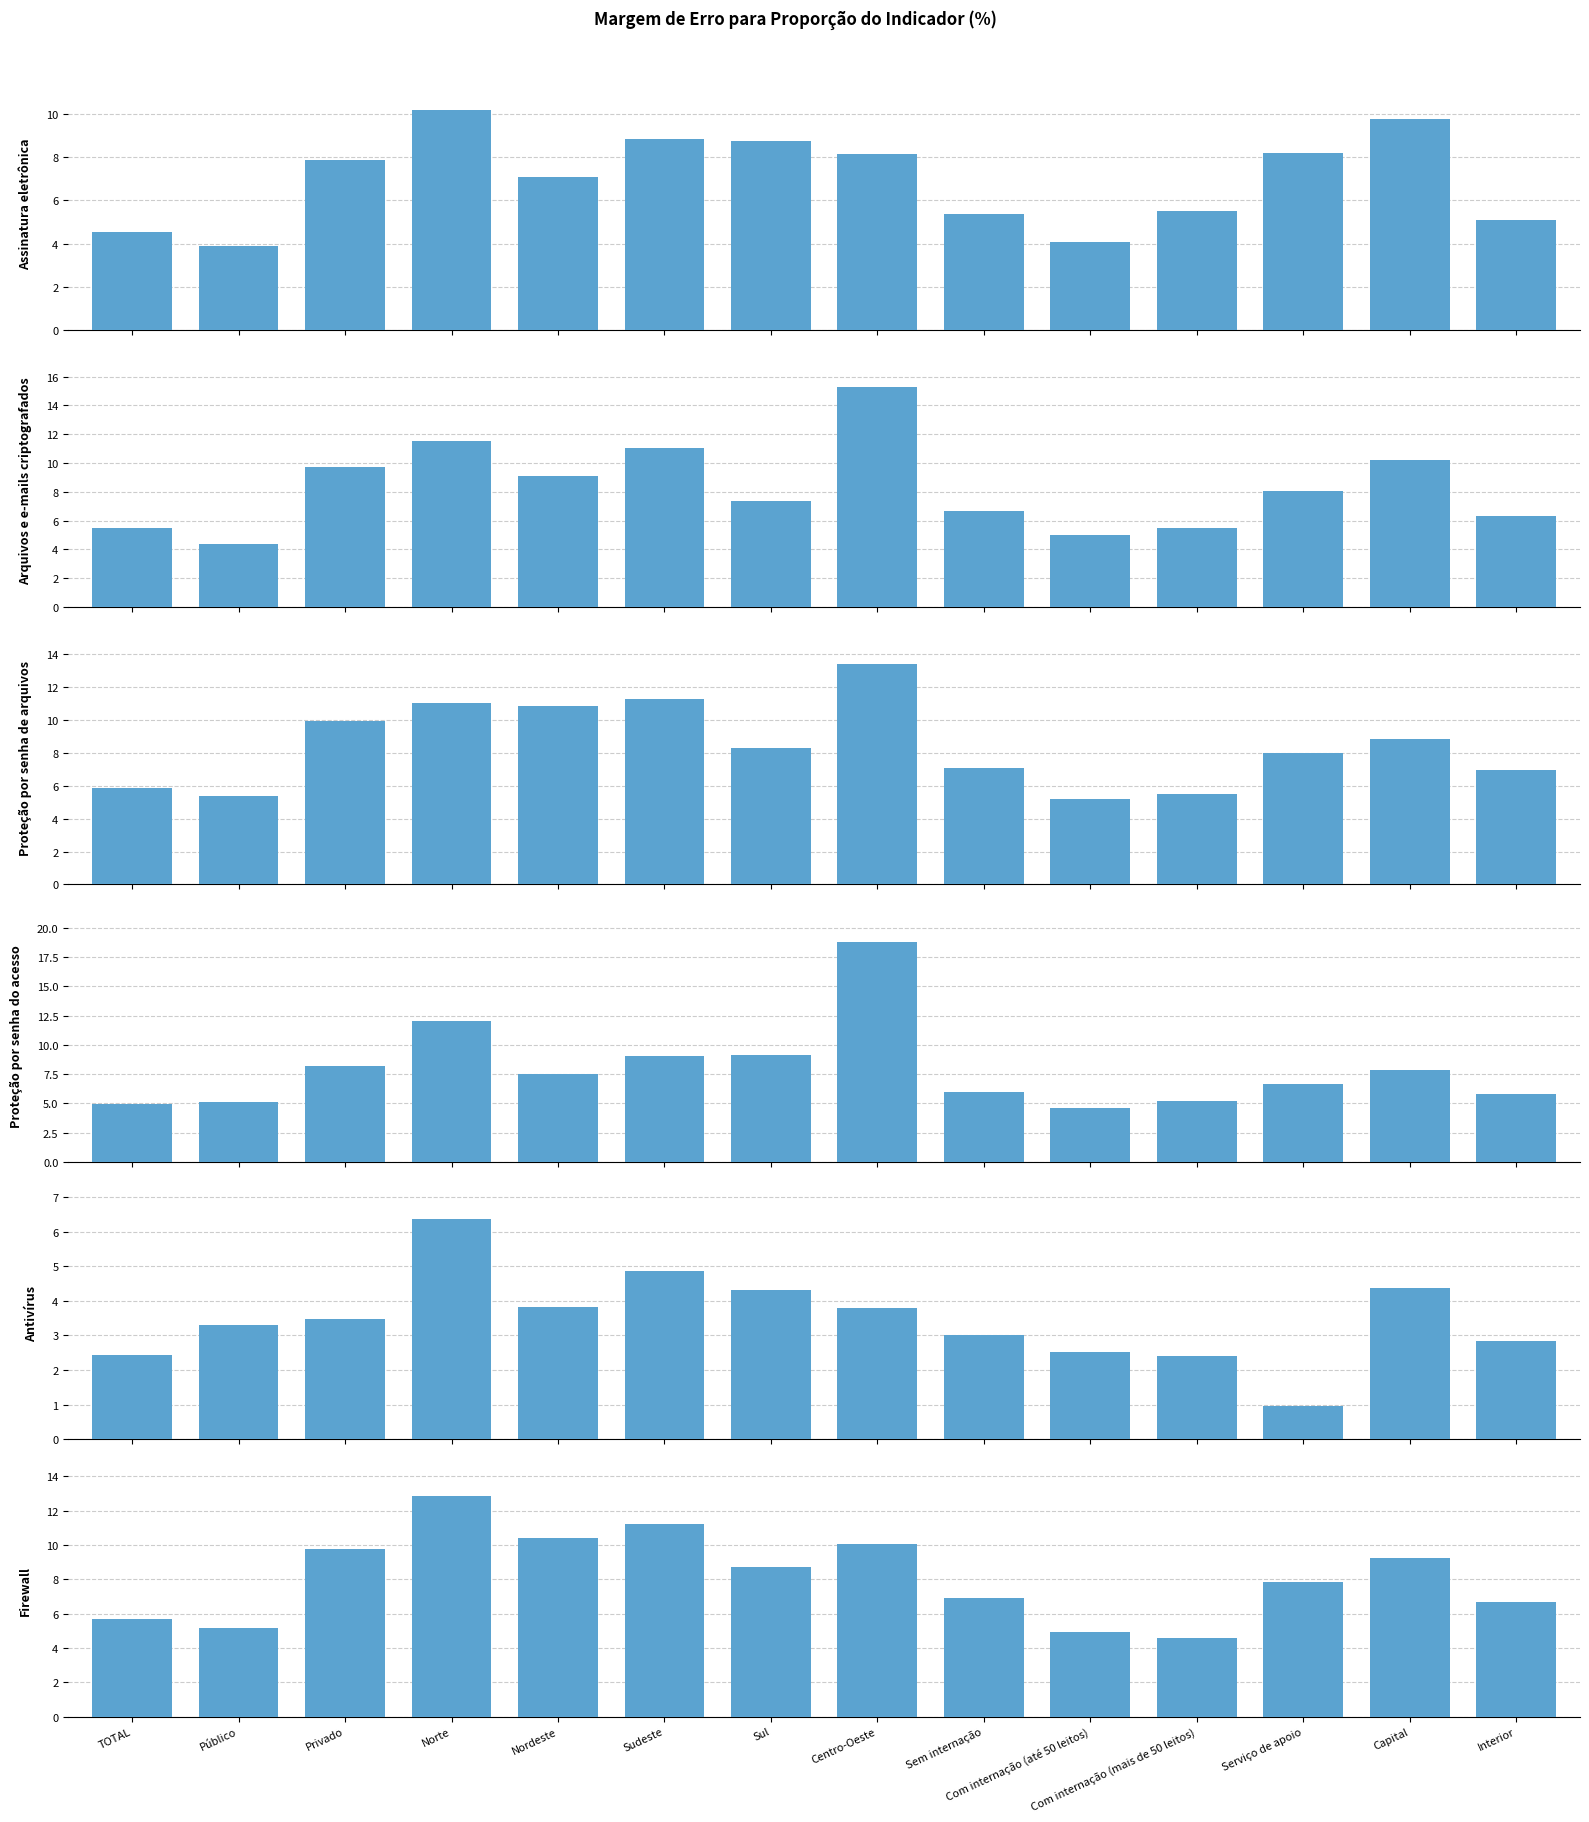

What is the sum of the Assinatura eletrônica values at TOTAL and Sem internação?

9.9